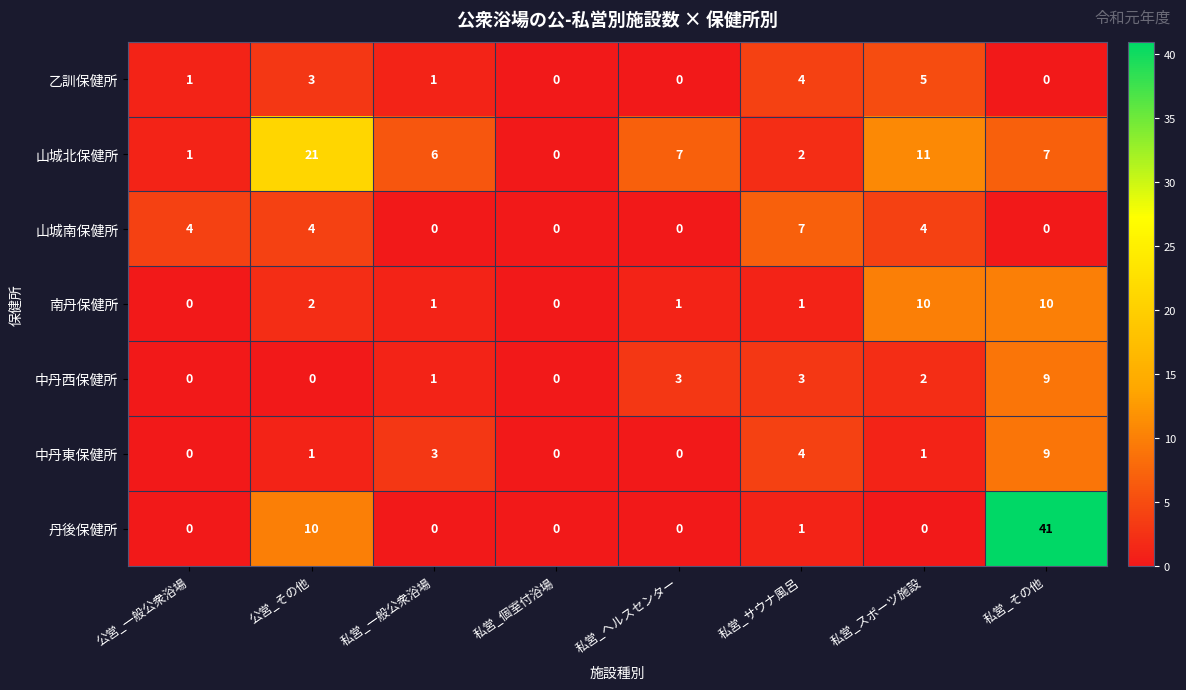

What is the approximate value of 丹後保健所 at 私営_その他, to the nearest 10?

40